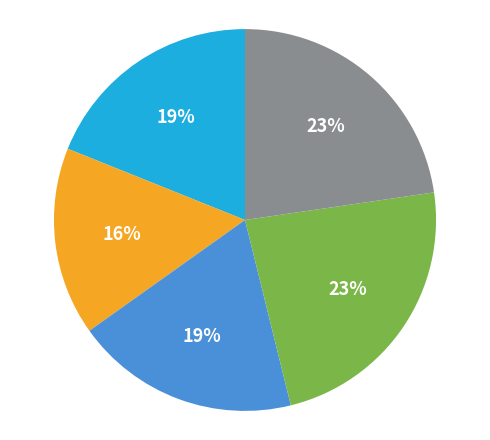

To the nearest percent, what is the average slice percentage?

20%